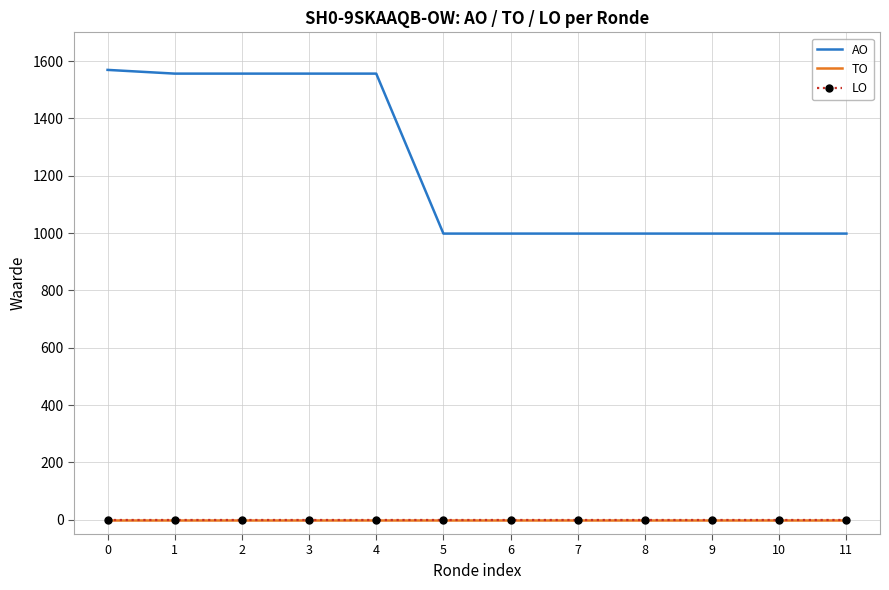

True or false: TO and AO intersect in this chart.

False